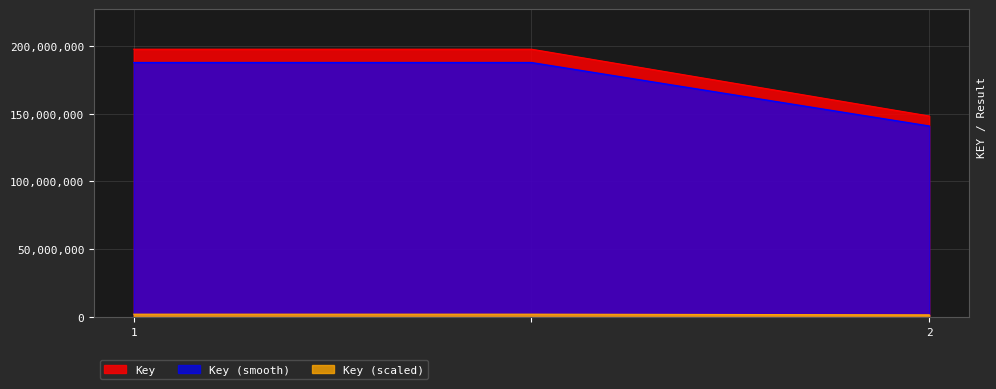

What is the average value?

181106559